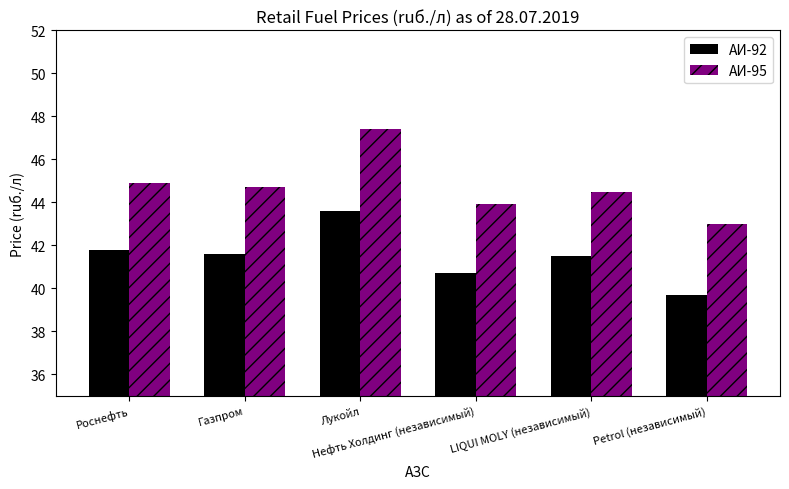

What is the highest value of the АИ-95 series?

47.4